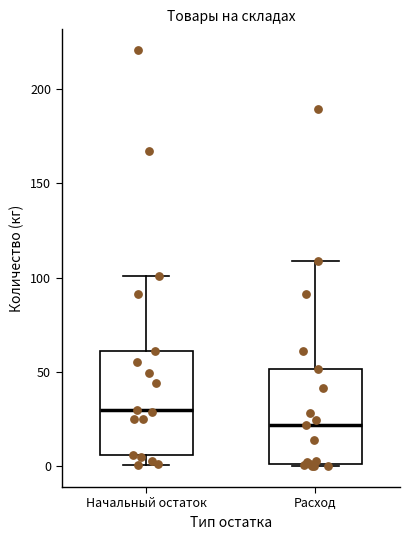

Which box has the highest median line?

Начальный остаток